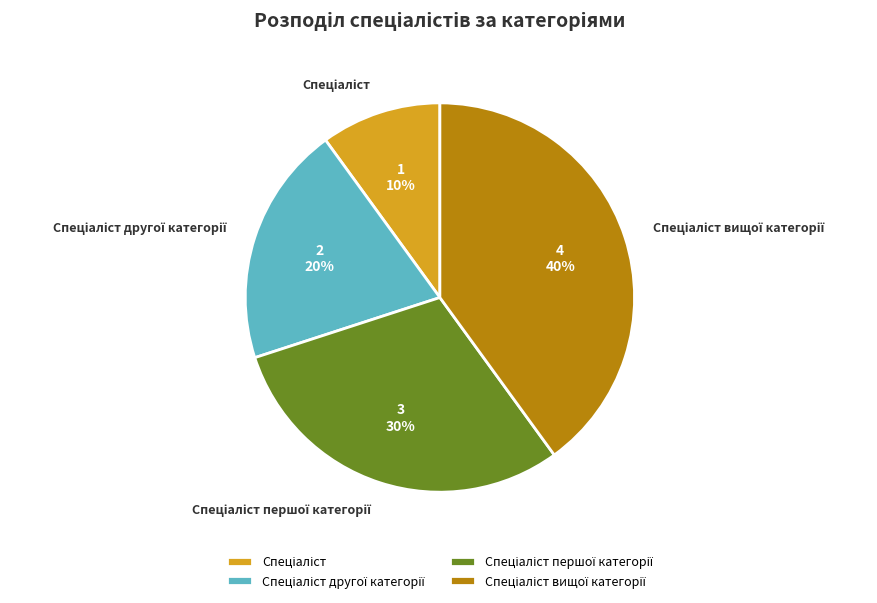

To the nearest percent, what is the average slice percentage?

25%